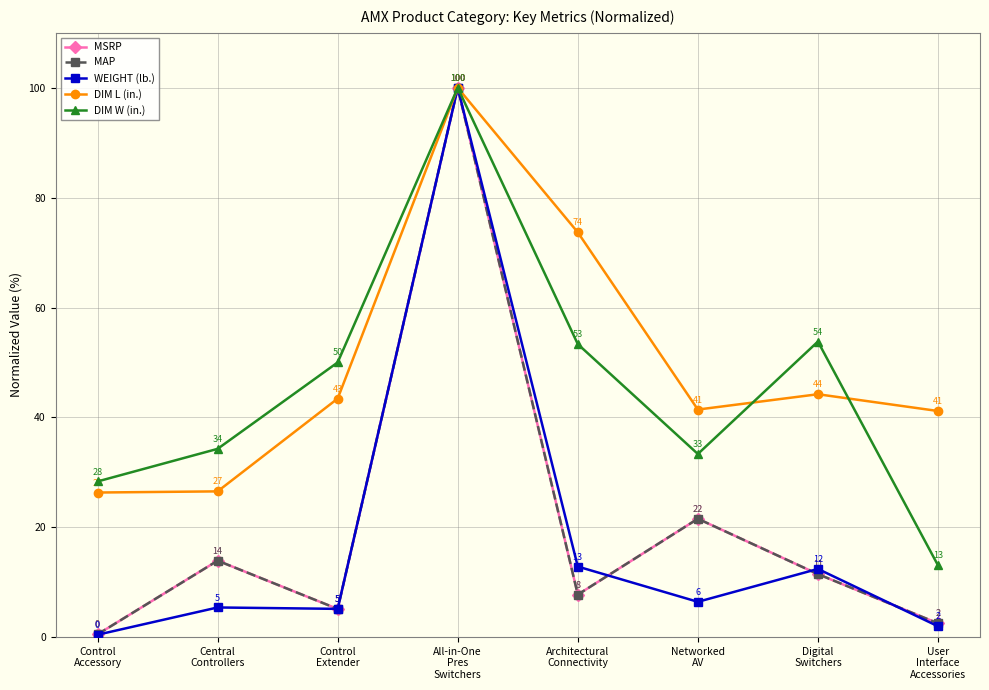

What is the label of the 1st point from the left?

Control
Accessory